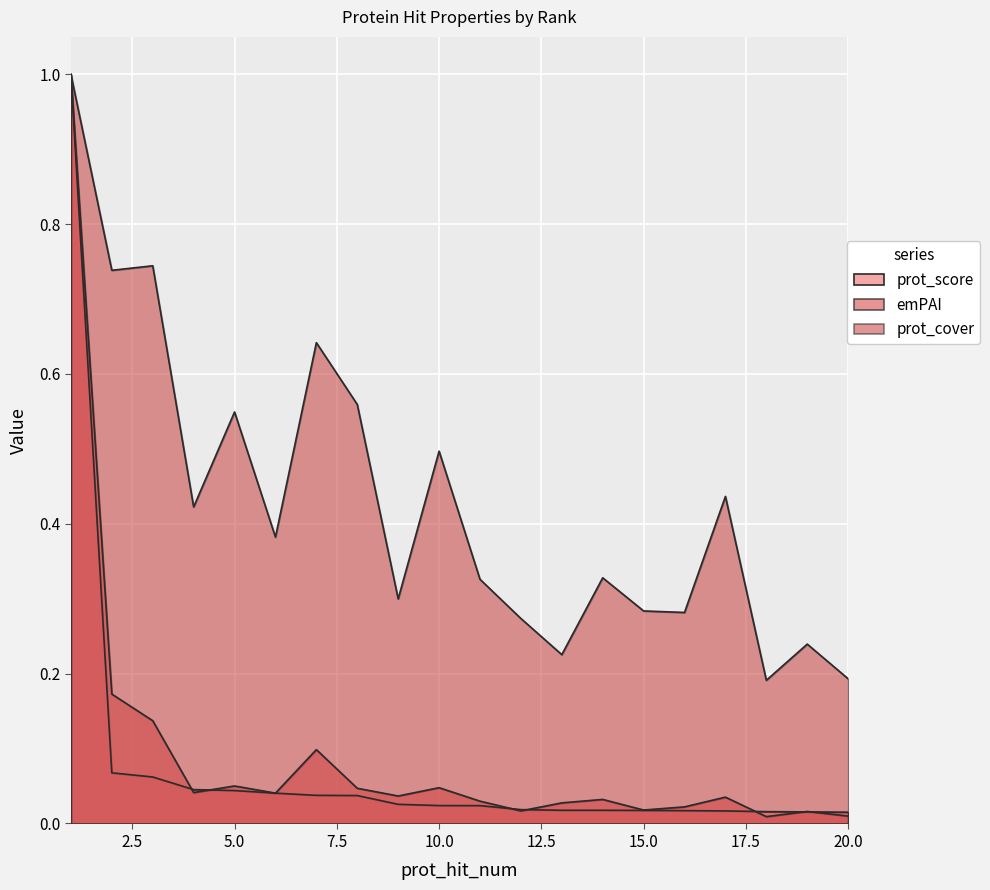

Reading left to right, what are all the values shown in this chart?

prot_score: 1.0	0.1	0.1	0.0	0.0	0.0	0.0	0.0	0.0	0.0	0.0	0.0	0.0	0.0	0.0	0.0	0.0	0.0	0.0	0.0
emPAI: 1.0	0.2	0.1	0.0	0.1	0.0	0.1	0.0	0.0	0.0	0.0	0.0	0.0	0.0	0.0	0.0	0.0	0.0	0.0	0.0
prot_cover: 1.0	0.7	0.7	0.4	0.5	0.4	0.6	0.6	0.3	0.5	0.3	0.3	0.2	0.3	0.3	0.3	0.4	0.2	0.2	0.2